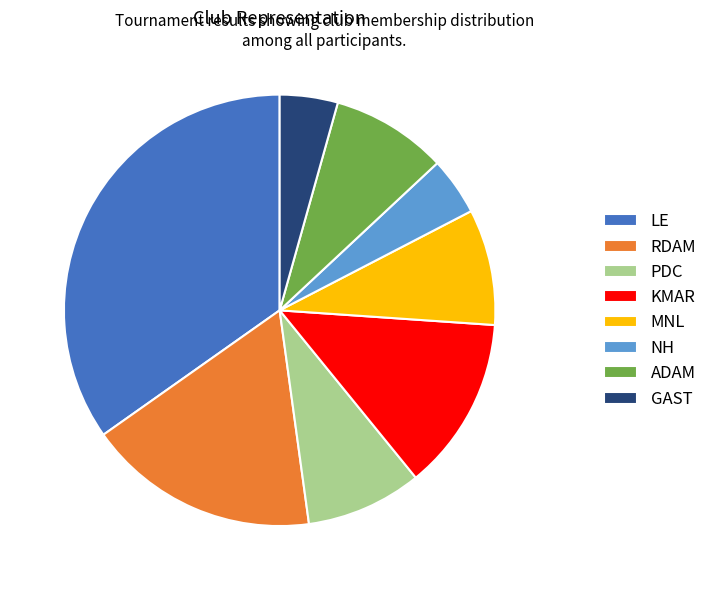

Does LE account for over 50% of the chart?

No